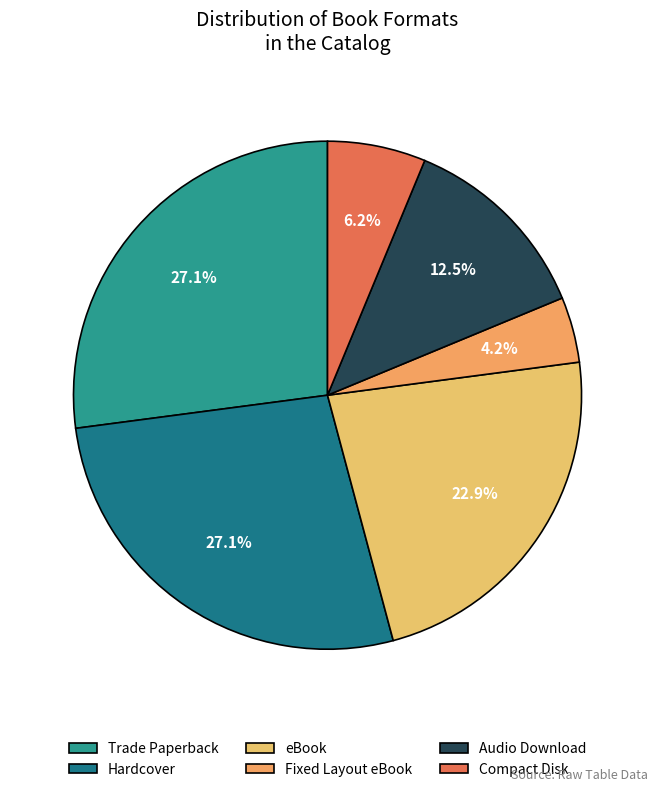

Does any single category account for the majority?

No